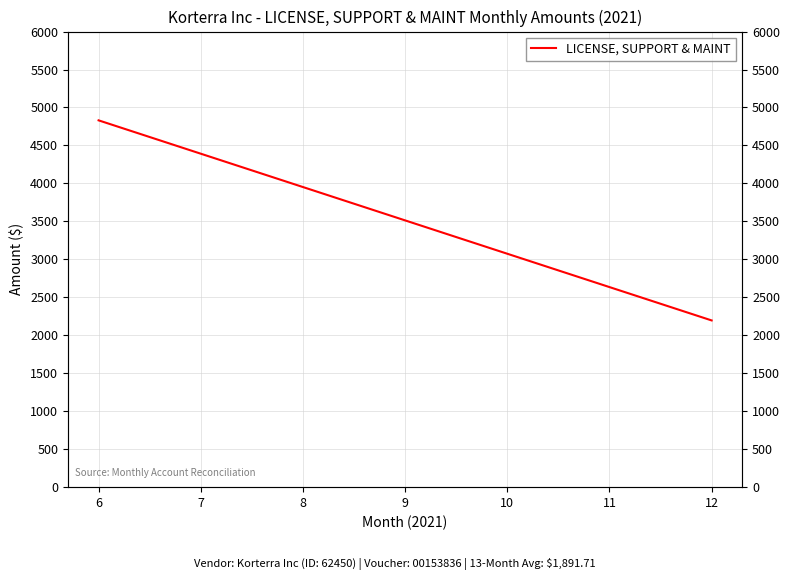

Is this an area chart (filled region under the line)?

No